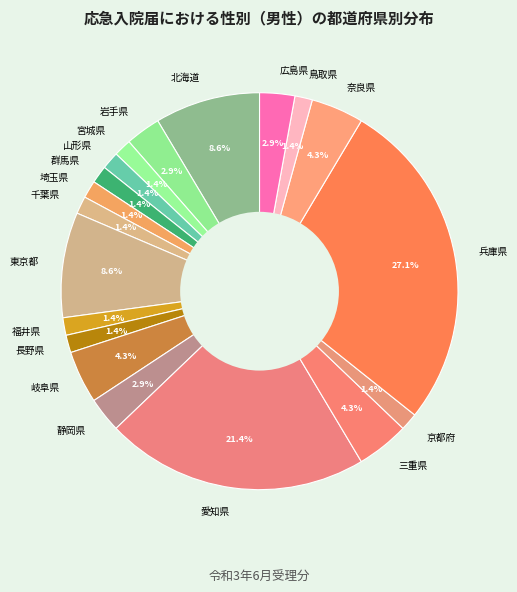

Does any single category account for the majority?

No